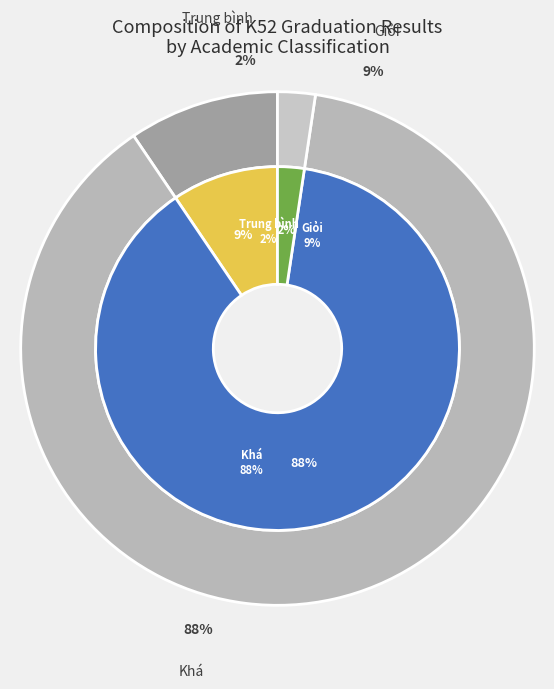

The Giỏi slice represents 1% of the pie. True or false?

False